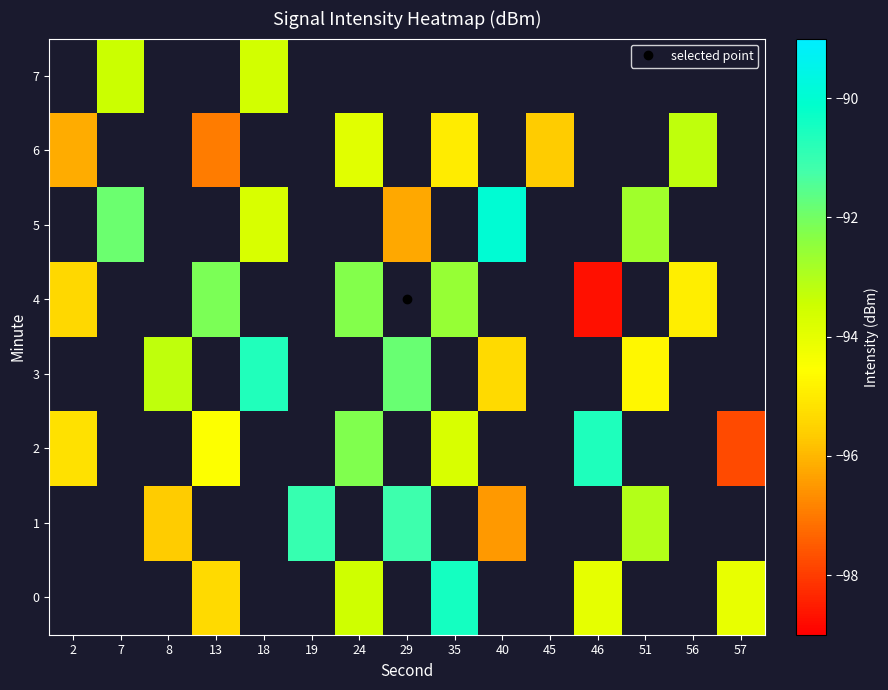

Between 51 and 18, which is larger?

18